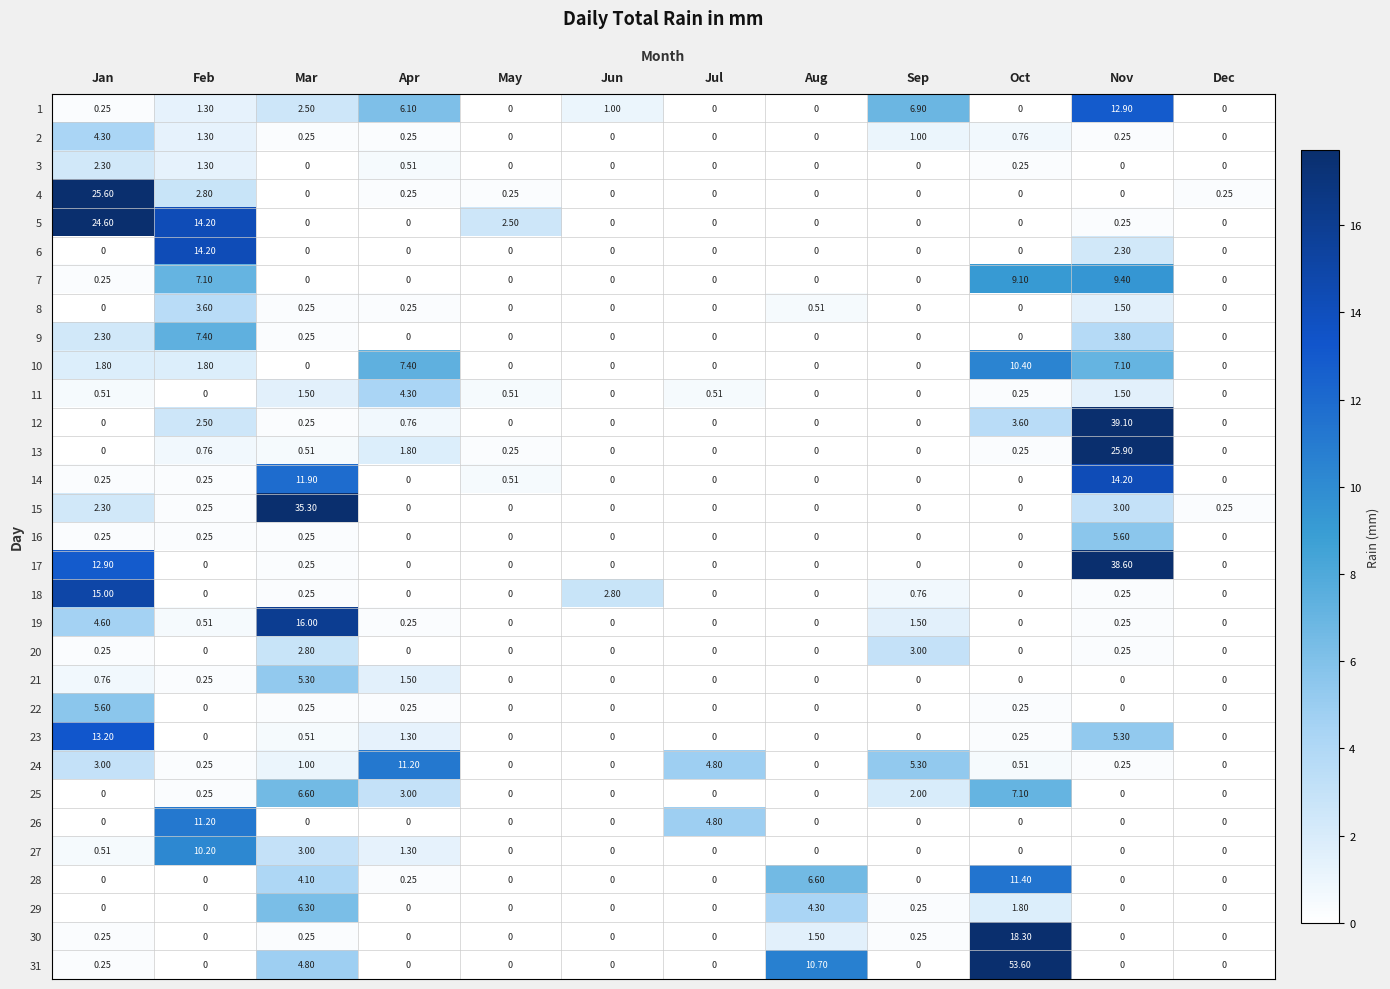

At how many categories does at least one series exceed 15?

4